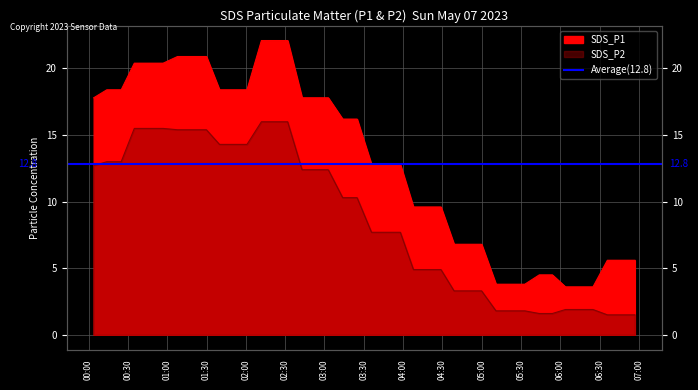

What is the sum of all SDS_P1 values?

521.4